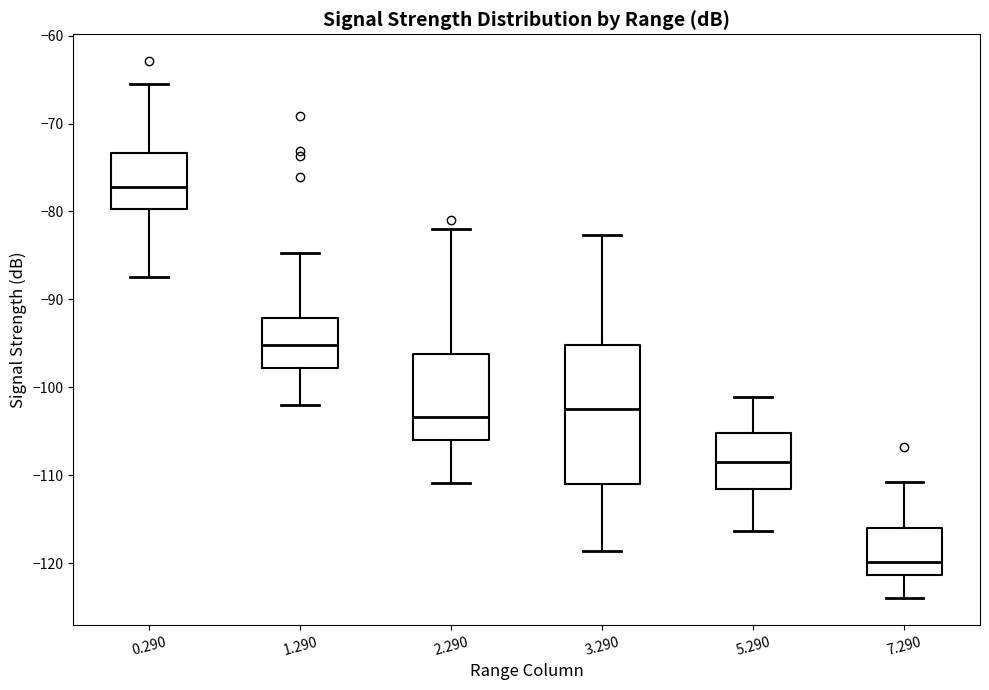

Which box is the tallest, from its lower edge to its upper edge?

3.290